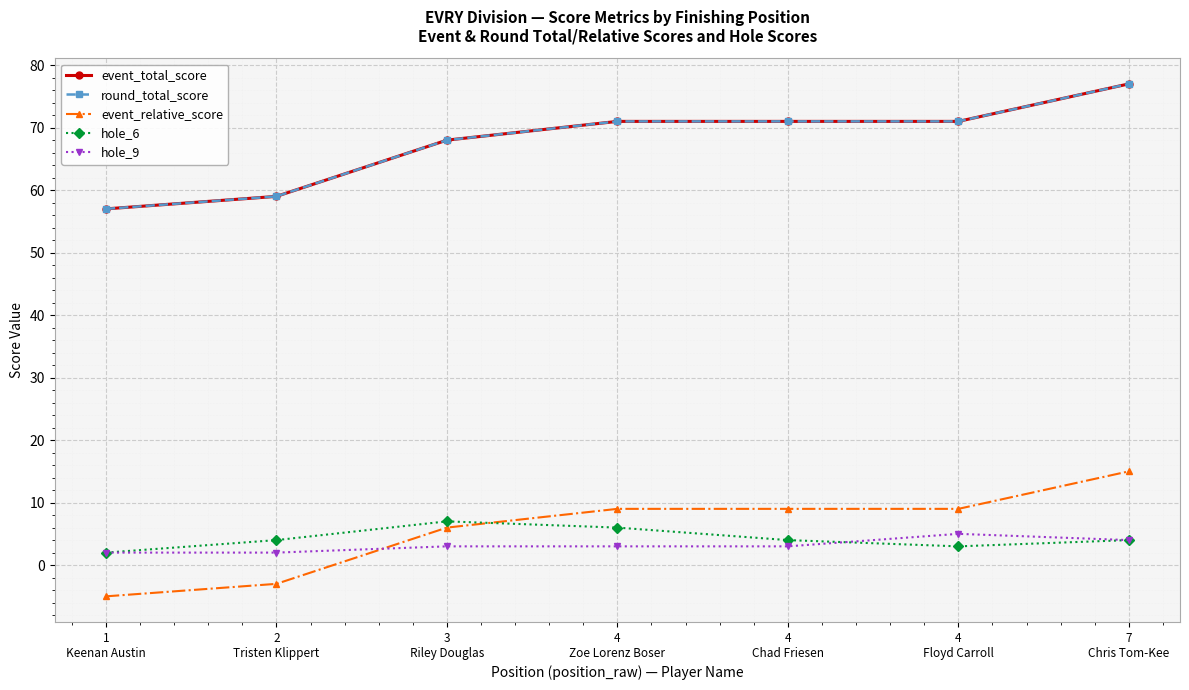

Reading left to right, transcribe all the data shown in this chart.

event_total_score: 1
Keenan Austin=57	2
Tristen Klippert=59	3
Riley Douglas=68	4
Zoe Lorenz Boser=71	4
Chad Friesen=71	4
Floyd Carroll=71	7
Chris Tom-Kee=77
round_total_score: 1
Keenan Austin=57	2
Tristen Klippert=59	3
Riley Douglas=68	4
Zoe Lorenz Boser=71	4
Chad Friesen=71	4
Floyd Carroll=71	7
Chris Tom-Kee=77
event_relative_score: 1
Keenan Austin=-5	2
Tristen Klippert=-3	3
Riley Douglas=6	4
Zoe Lorenz Boser=9	4
Chad Friesen=9	4
Floyd Carroll=9	7
Chris Tom-Kee=15
hole_6: 1
Keenan Austin=2	2
Tristen Klippert=4	3
Riley Douglas=7	4
Zoe Lorenz Boser=6	4
Chad Friesen=4	4
Floyd Carroll=3	7
Chris Tom-Kee=4
hole_9: 1
Keenan Austin=2	2
Tristen Klippert=2	3
Riley Douglas=3	4
Zoe Lorenz Boser=3	4
Chad Friesen=3	4
Floyd Carroll=5	7
Chris Tom-Kee=4